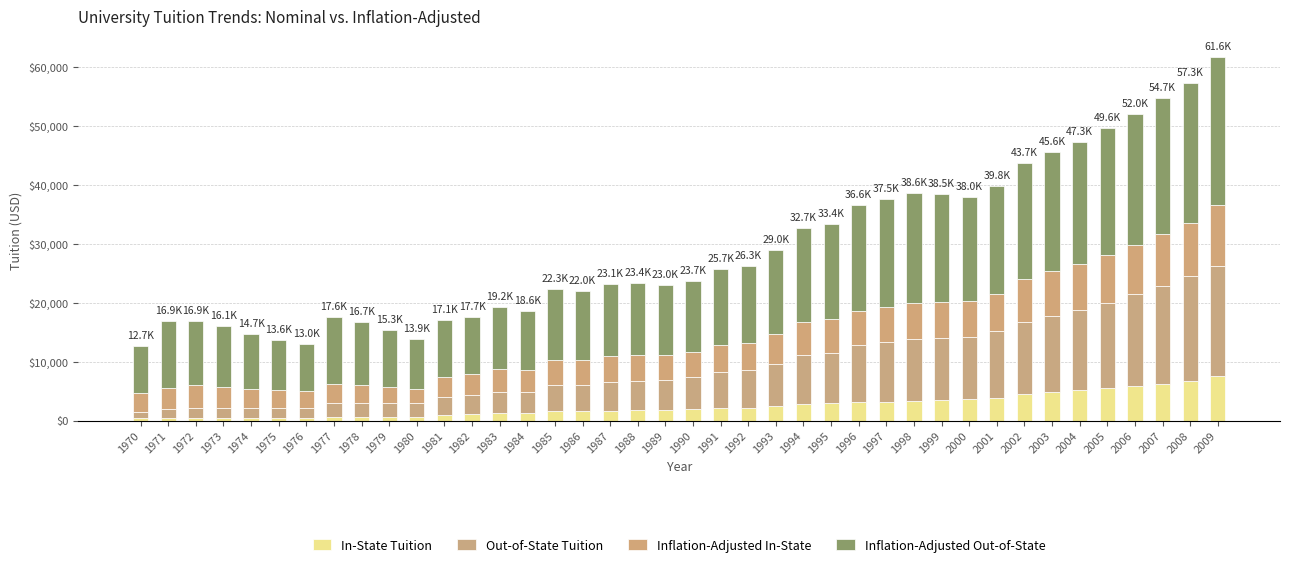

Rank the series by their average value, from lowest to highest.

In-State Tuition, Inflation-Adjusted In-State, Out-of-State Tuition, Inflation-Adjusted Out-of-State